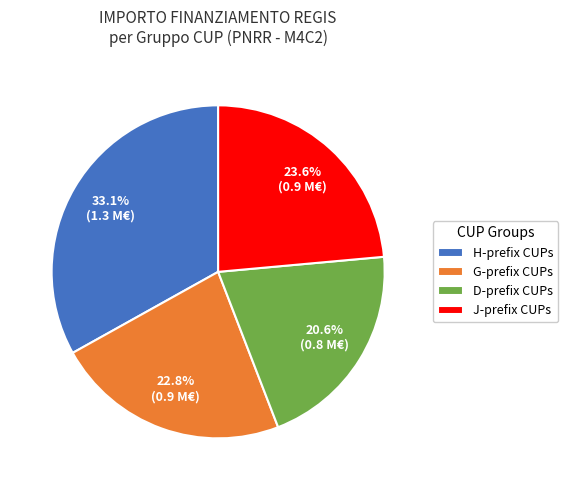

Rank the categories by value from highest to lowest.

H-prefix CUPs, J-prefix CUPs, G-prefix CUPs, D-prefix CUPs